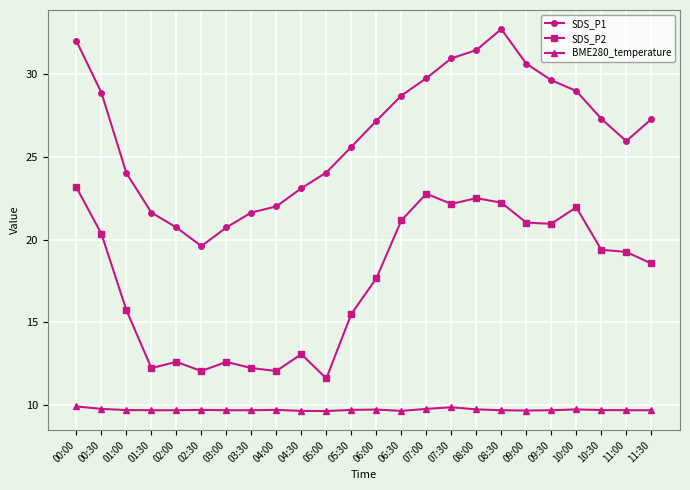

What is the difference between the maximum and second lowest values in the BME280_temperature series?

0.3